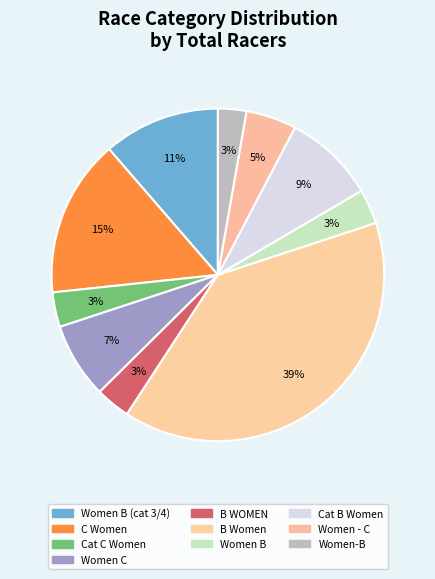

How many segments does this pie chart have?

10